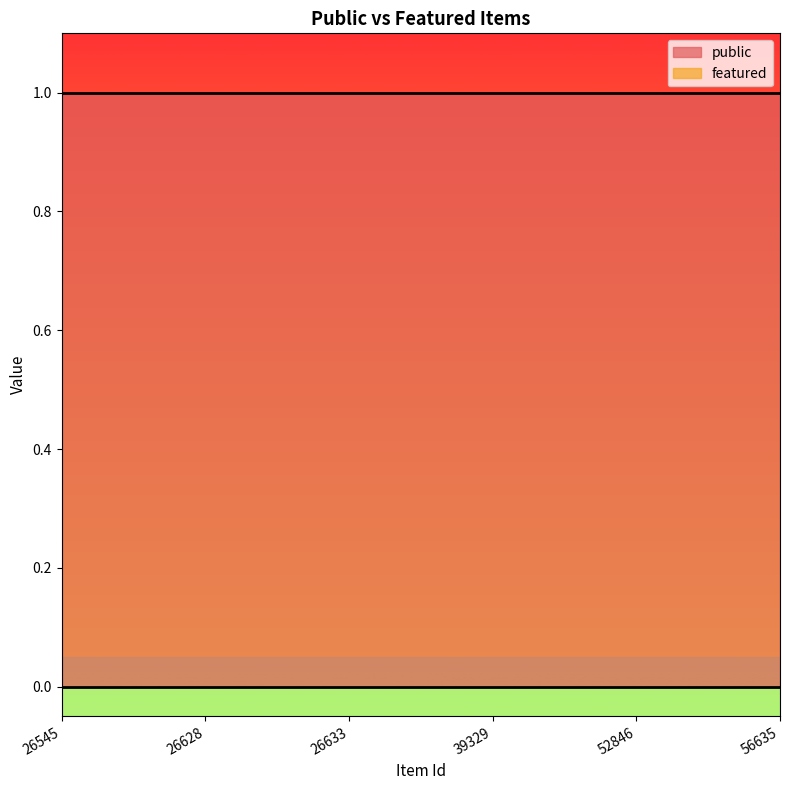

True or false: featured and public intersect in this chart.

False